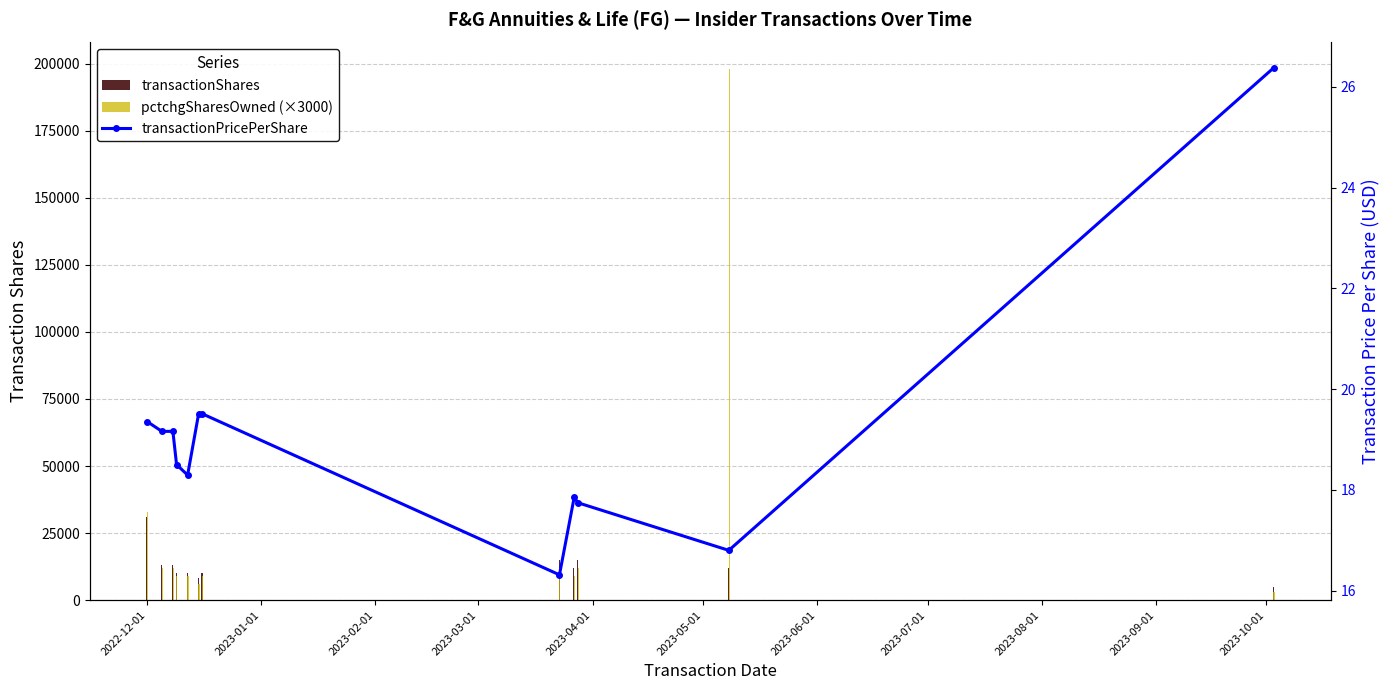

Is the value of transactionPricePerShare at 2023-07-01 greater than the value of transactionShares at 11?

No